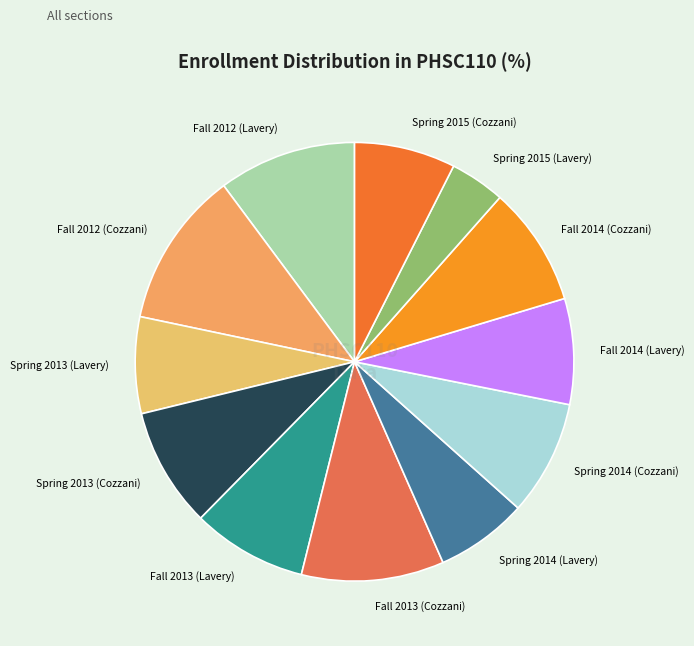

True or false: Spring 2013 (Lavery) accounts for 19% of the total.

False